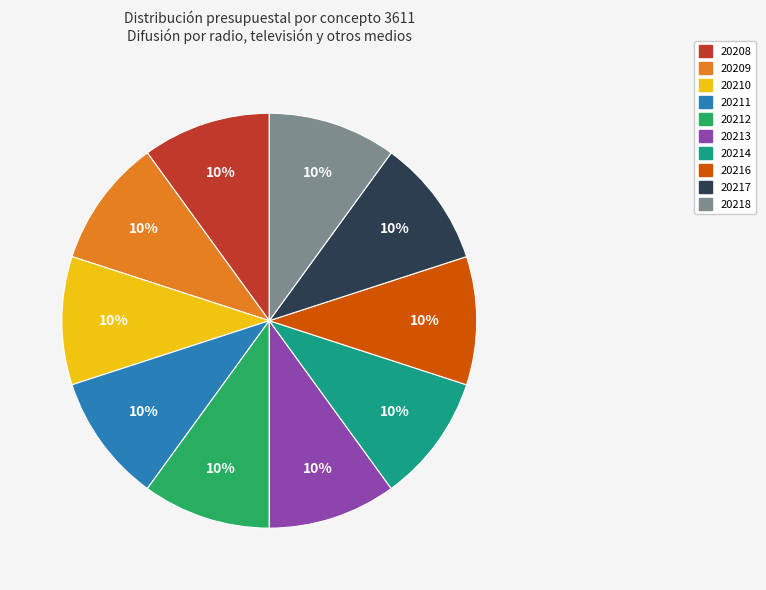

Is 20210 the majority of the pie?

No